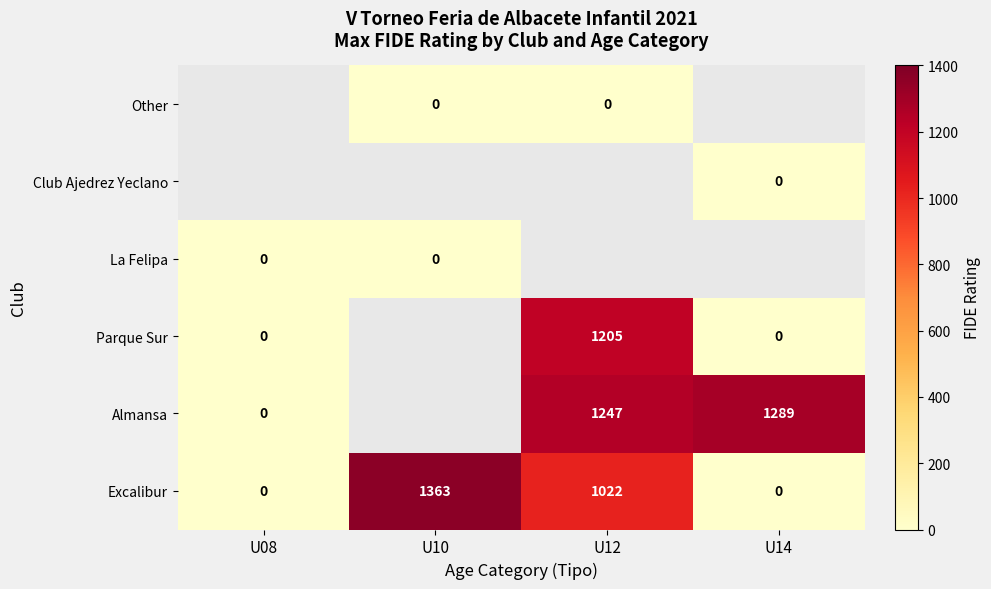

What is the difference between the second highest and second lowest values in the Excalibur series?

1022